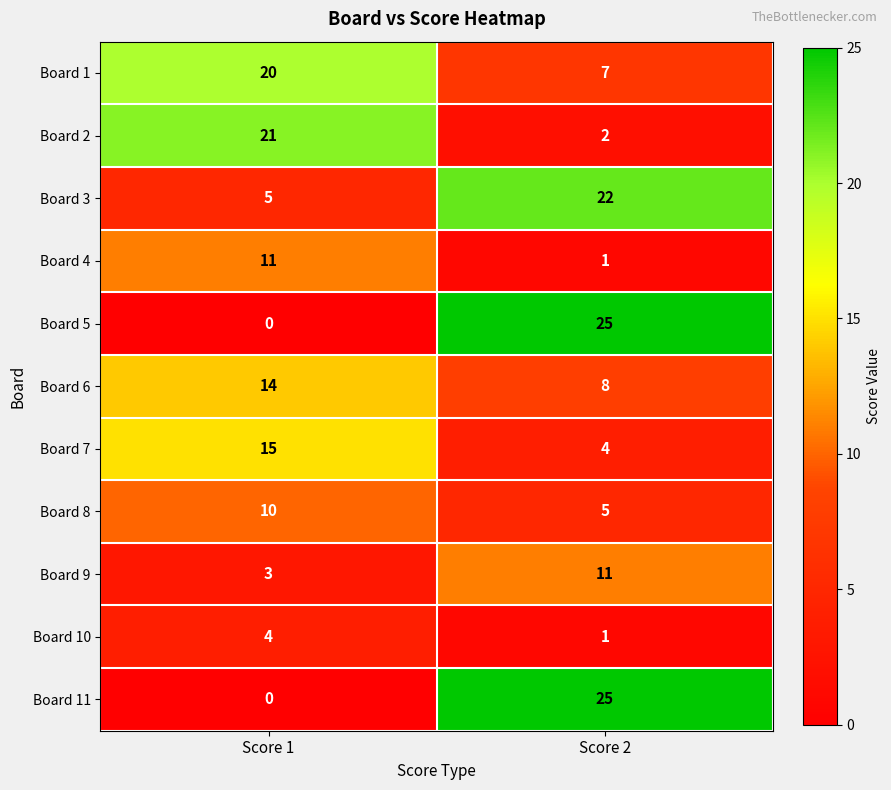

How many categories are shown in the chart?

2